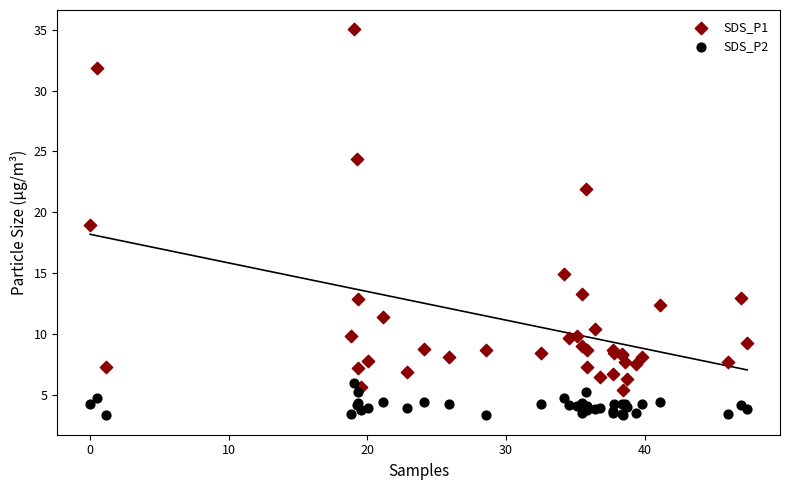

Which series has the widest spread of Y values?

SDS_P1